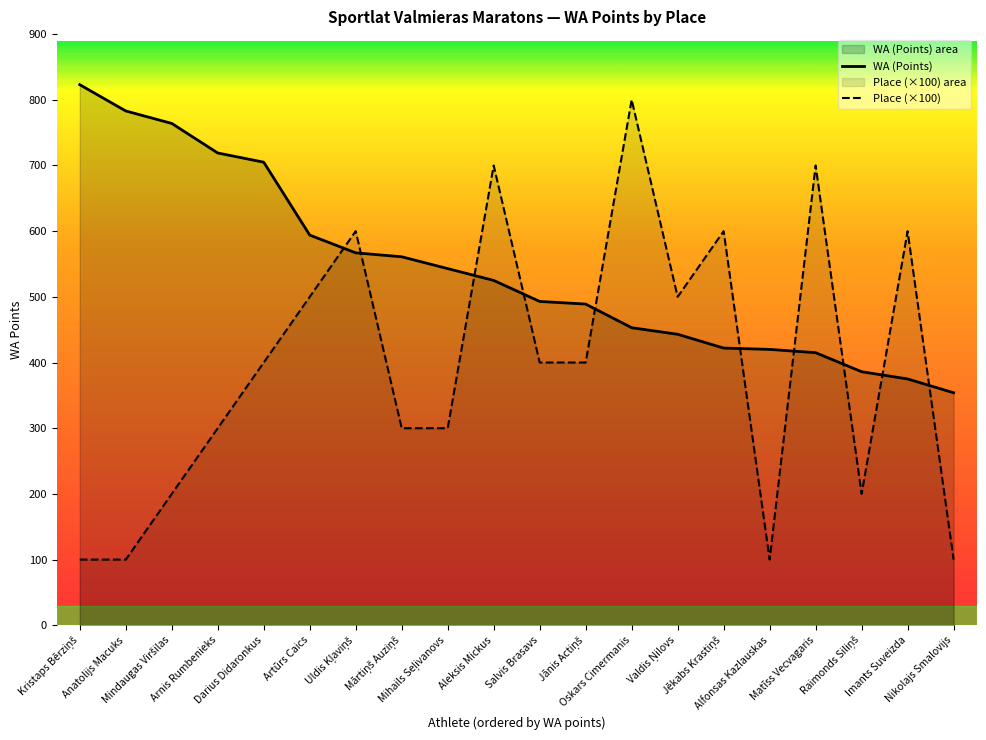

The Place (×100) series shows 68 at Alfonsas Kazlauskas. True or false?

False